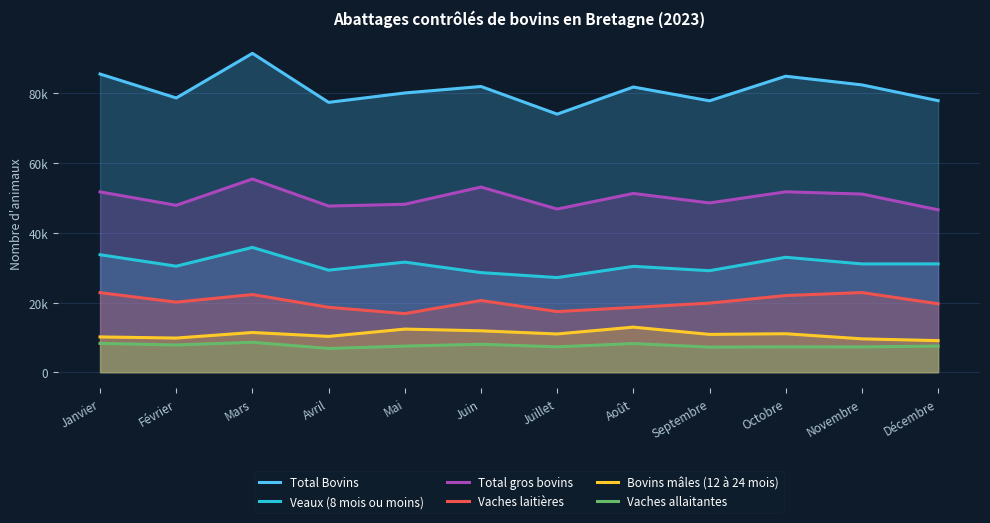

Rank the series at Octobre from lowest to highest value.

Vaches allaitantes, Bovins mâles (12 à 24 mois), Vaches laitières, Veaux (8 mois ou moins), Total gros bovins, Total Bovins